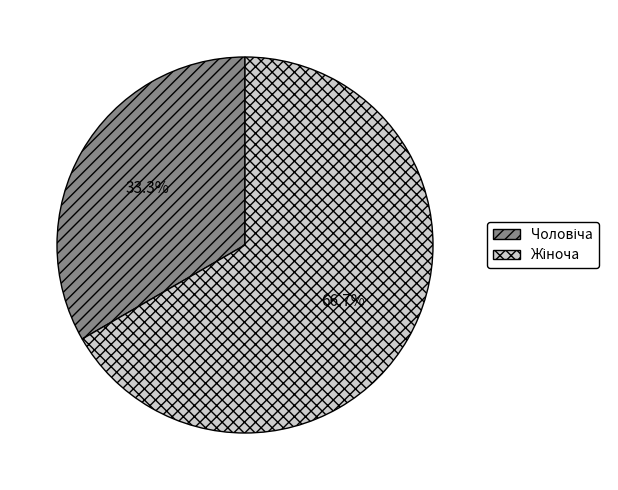

Does any single category account for the majority?

Yes